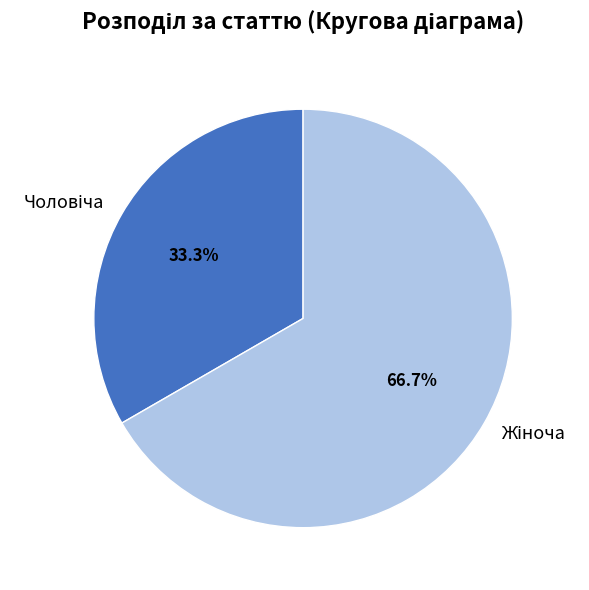

Does any single category account for the majority?

Yes